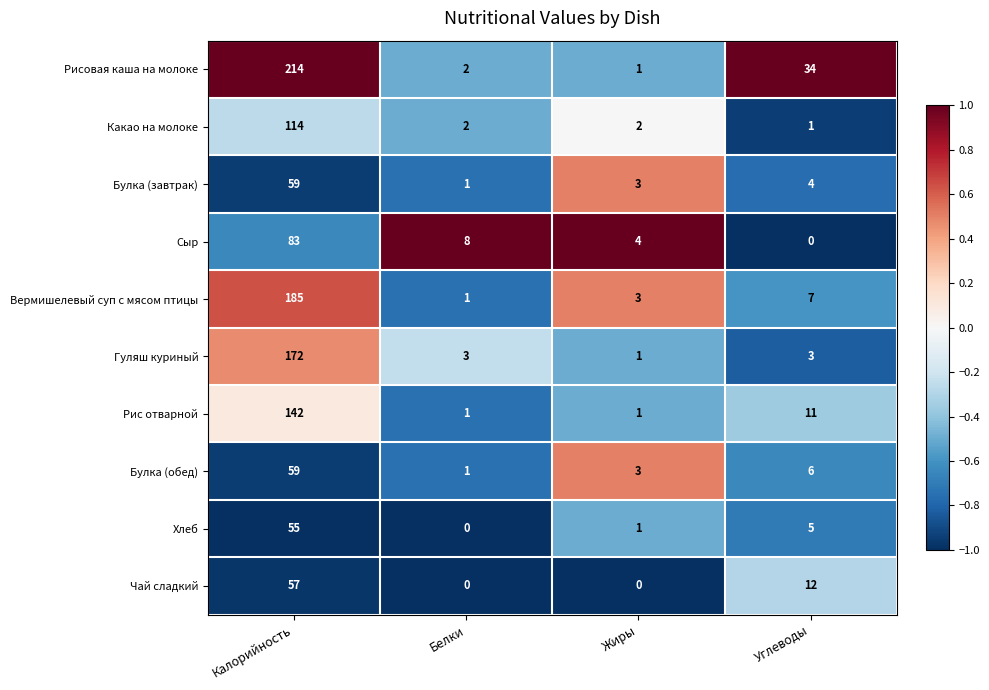

What is the greatest value displayed?

214